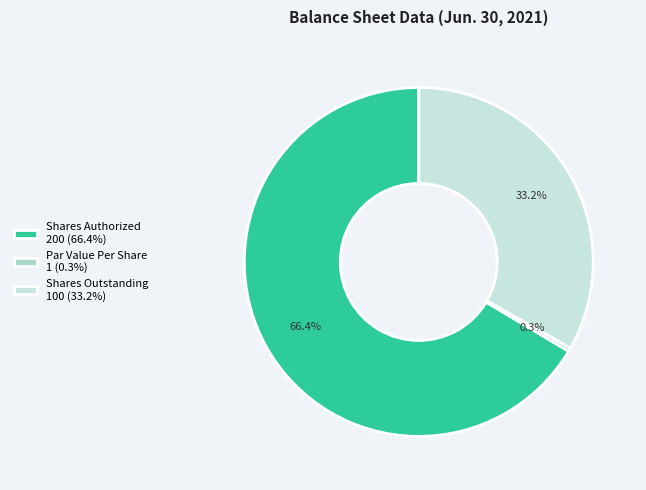

Between Shares Authorized 200 (66.4%) and Par Value Per Share 1 (0.3%), which is larger?

Shares Authorized 200 (66.4%)